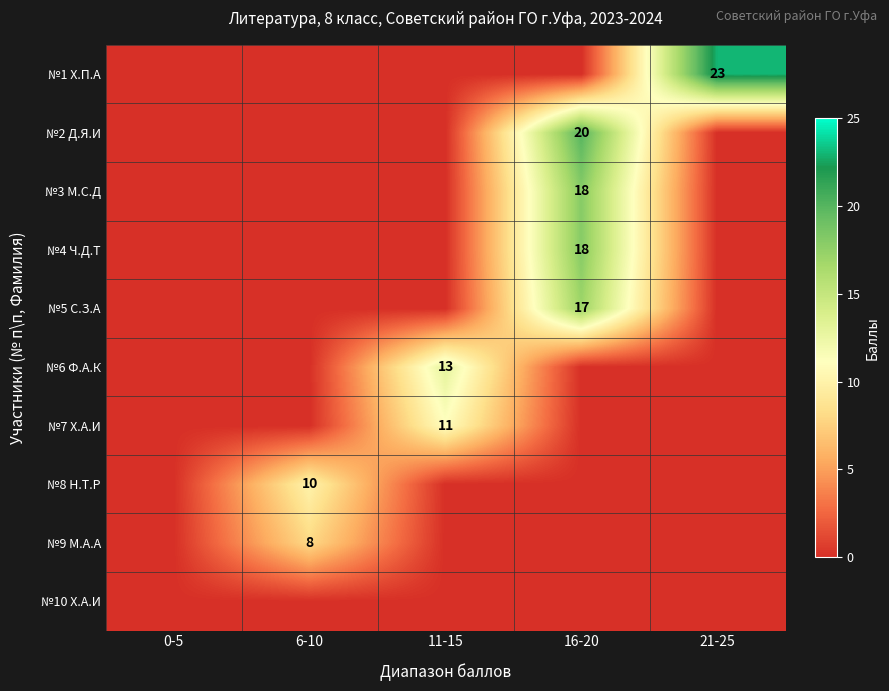

The value of №5 С.З.А at 16-20 is 11. True or false?

False